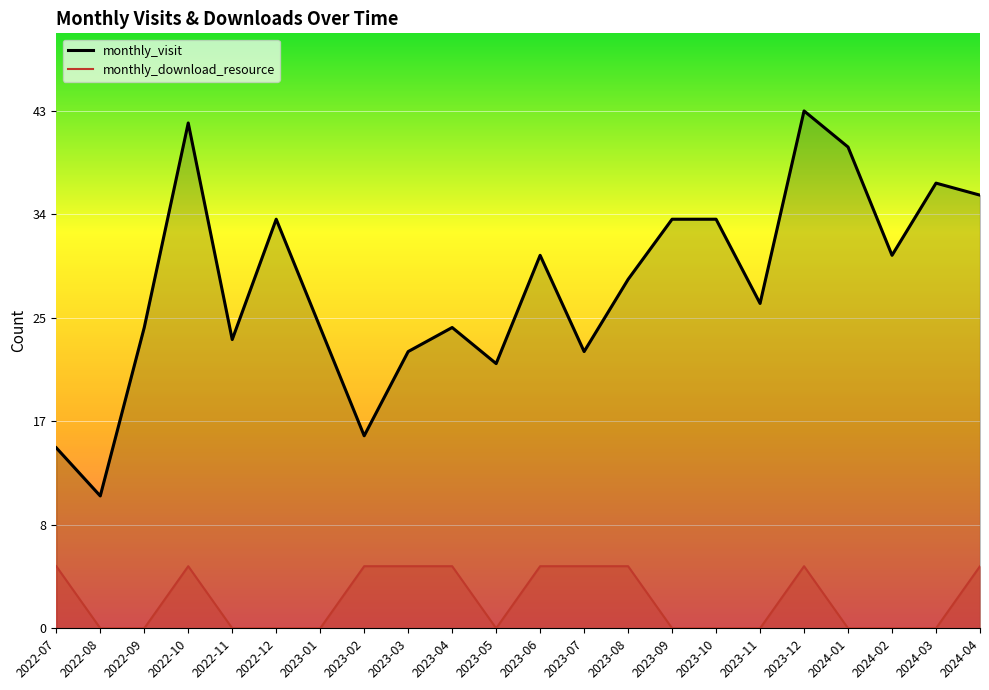

List the labels in order of monthly_visit value, smallest first.

2022-08, 2022-07, 2023-02, 2023-05, 2023-03, 2023-07, 2022-11, 2022-09, 2023-01, 2023-04, 2023-11, 2023-08, 2023-06, 2024-02, 2022-12, 2023-09, 2023-10, 2024-04, 2024-03, 2024-01, 2022-10, 2023-12